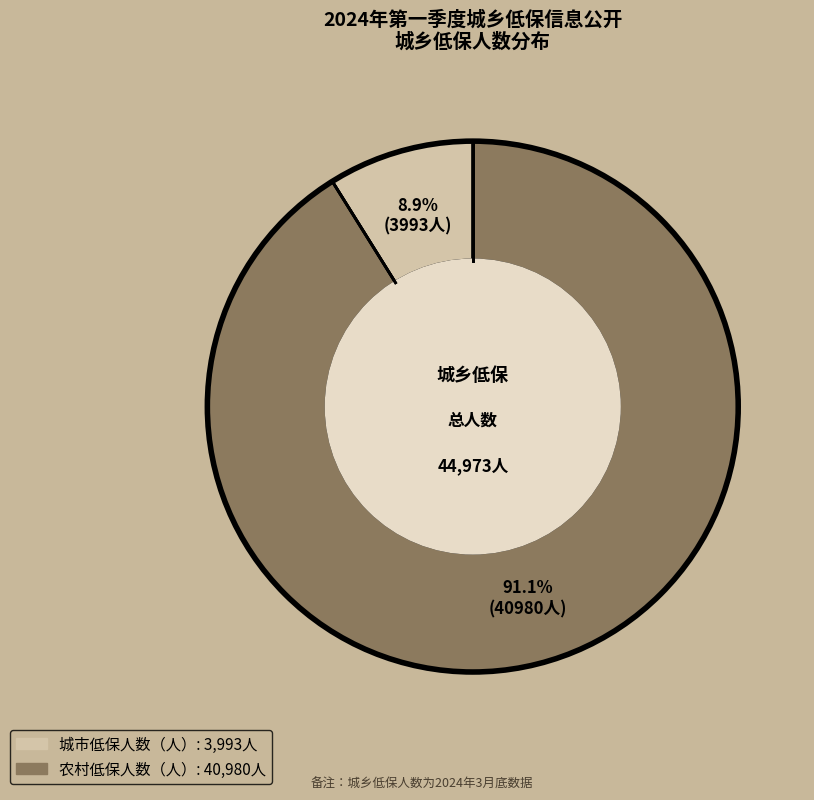

Is there a majority slice in this chart?

Yes